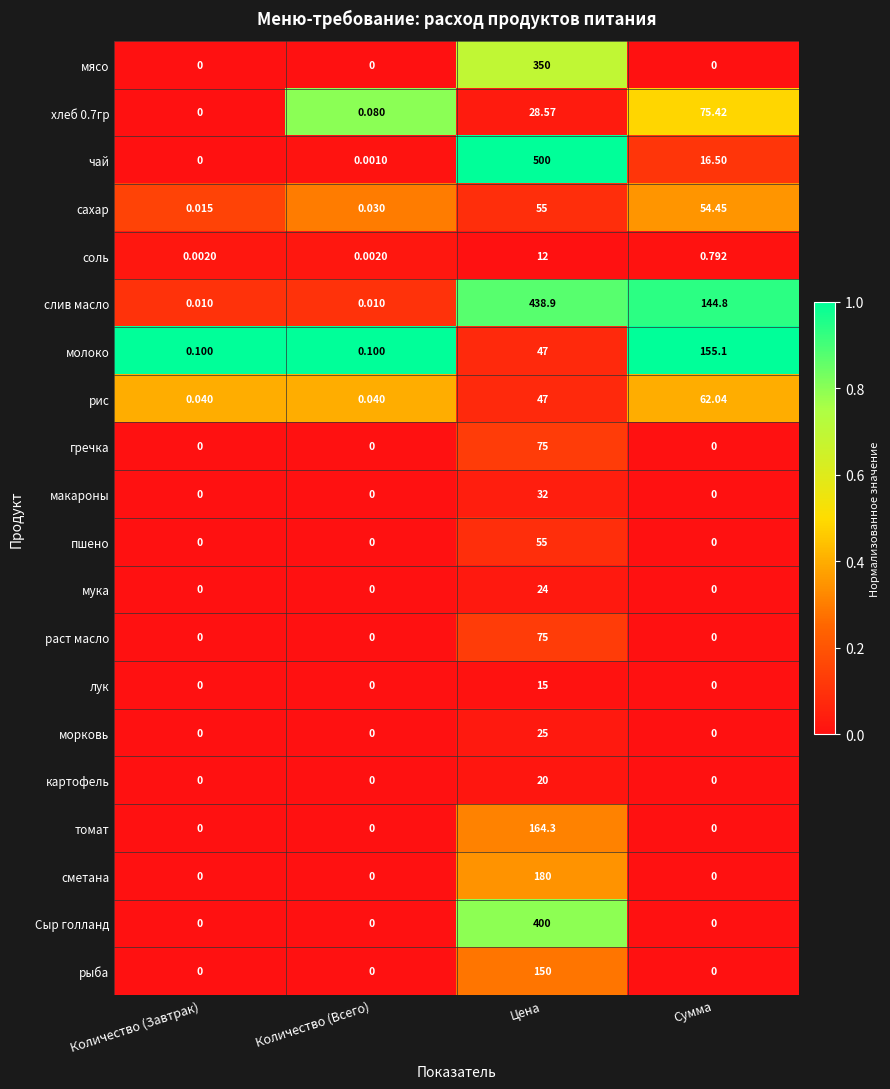

At which category is the sum across all series the highest?

Цена